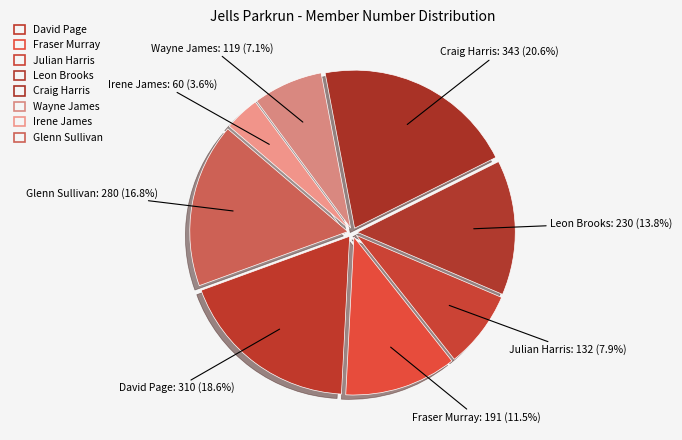

How many slices are in this pie chart?

8